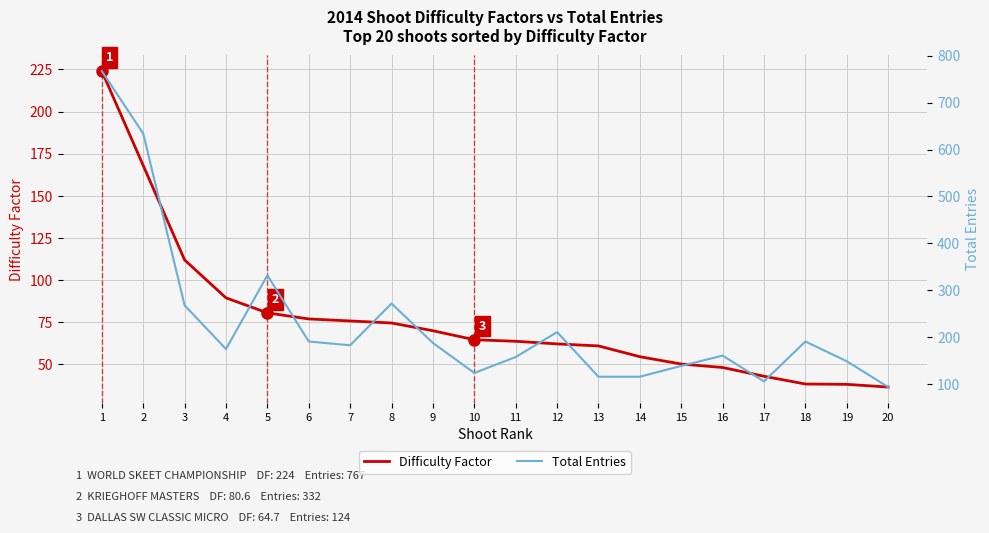

How many data points in Difficulty Factor are less than 64?

10